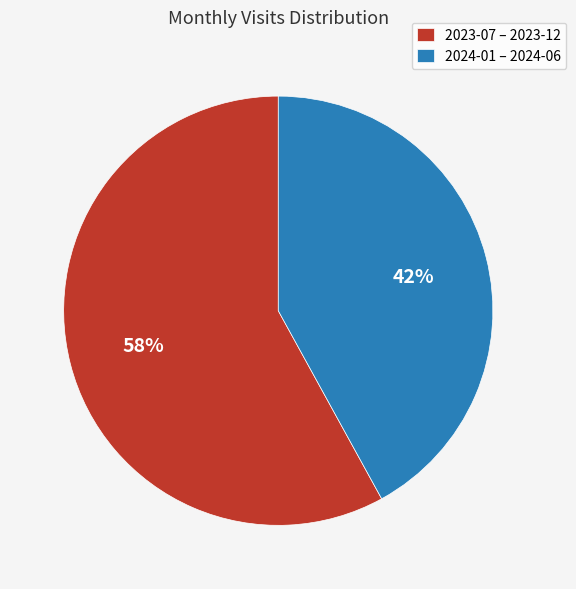

Rank the categories by value from lowest to highest.

2024-01 – 2024-06, 2023-07 – 2023-12